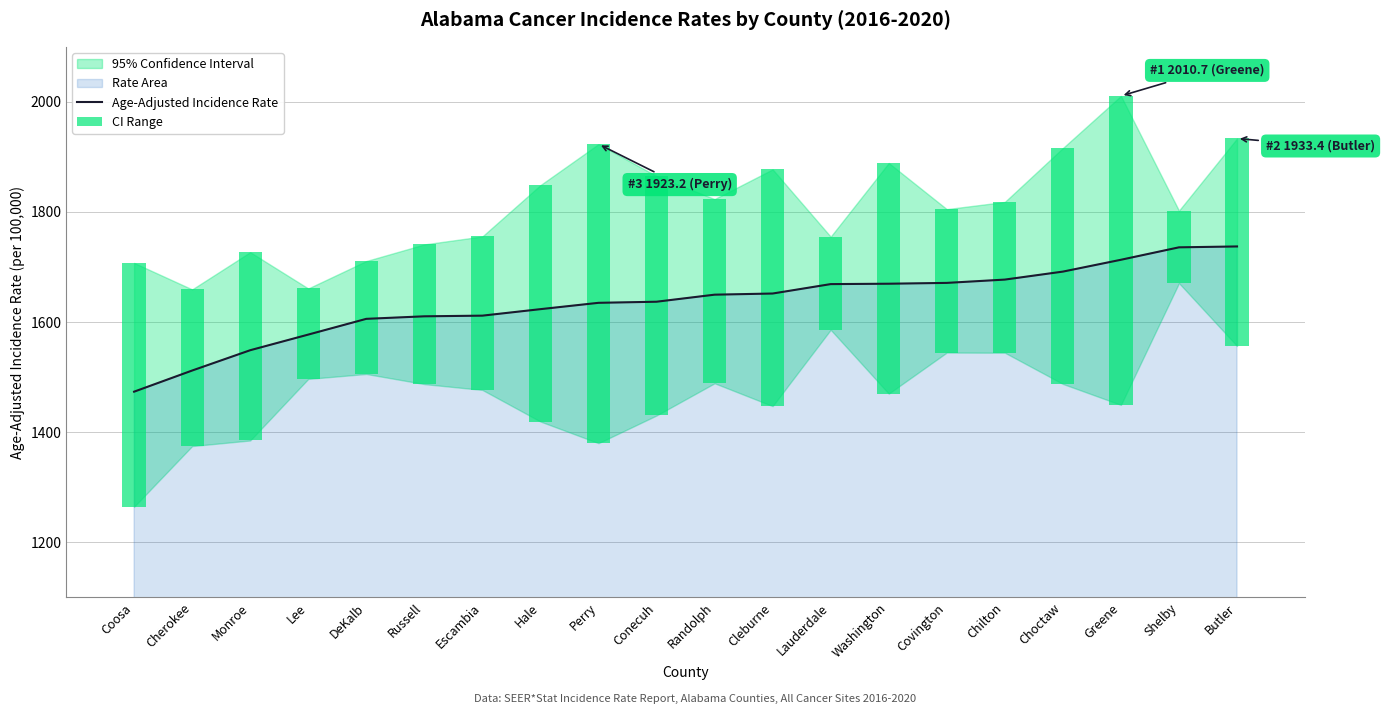

Is it true that the value at Russell is 1610.4?

True